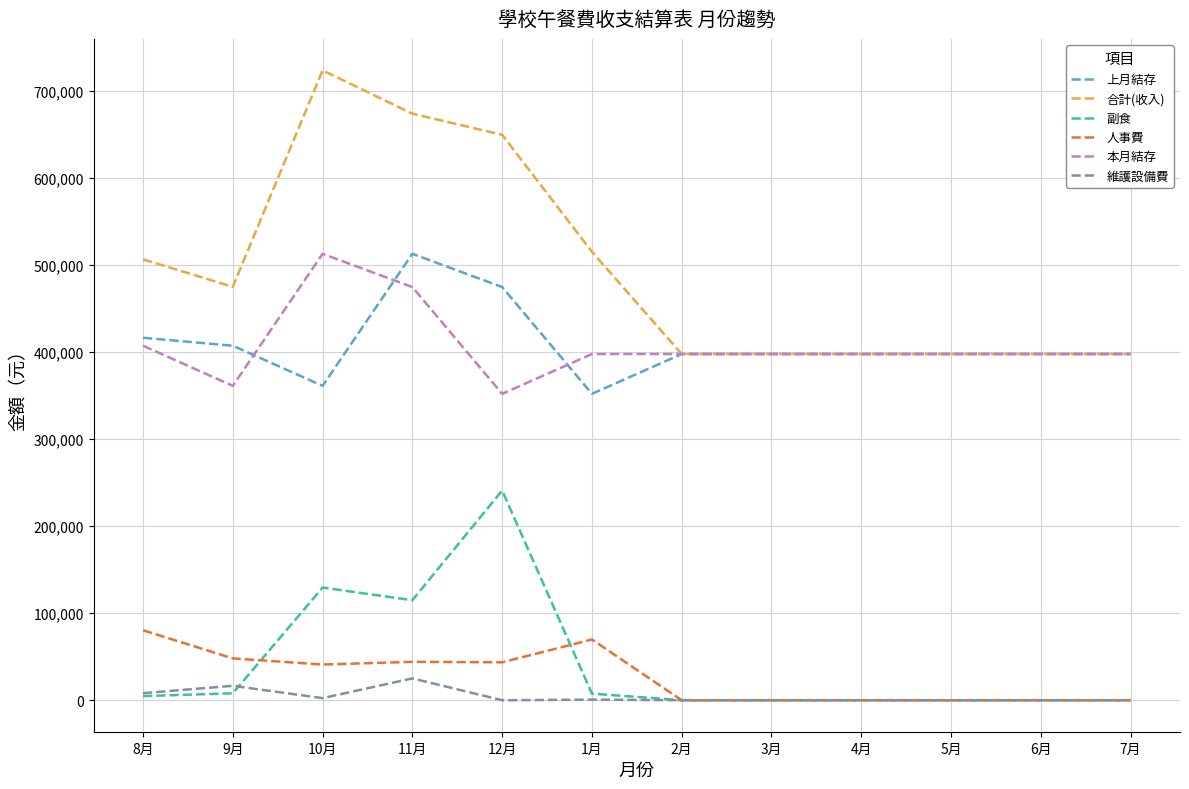

What is the highest value of the 本月結存 series?

513087